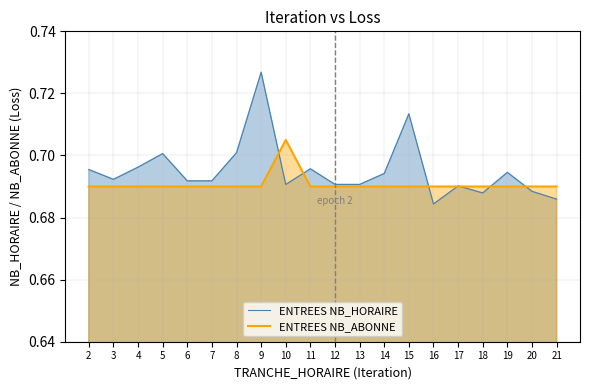

Is it true that ENTREES NB_HORAIRE equals 0.3 at 4?

False